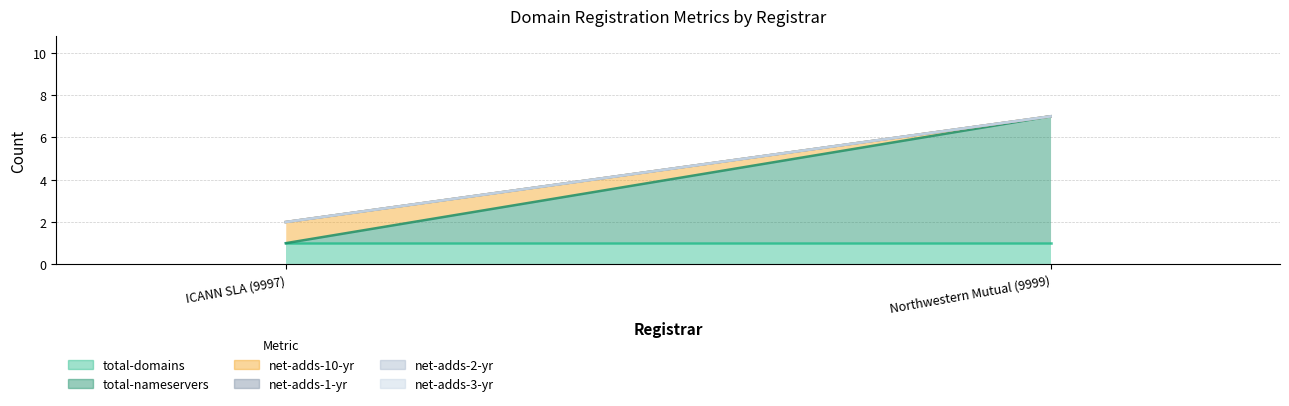

At which category is the sum across all series the highest?

Northwestern Mutual (9999)